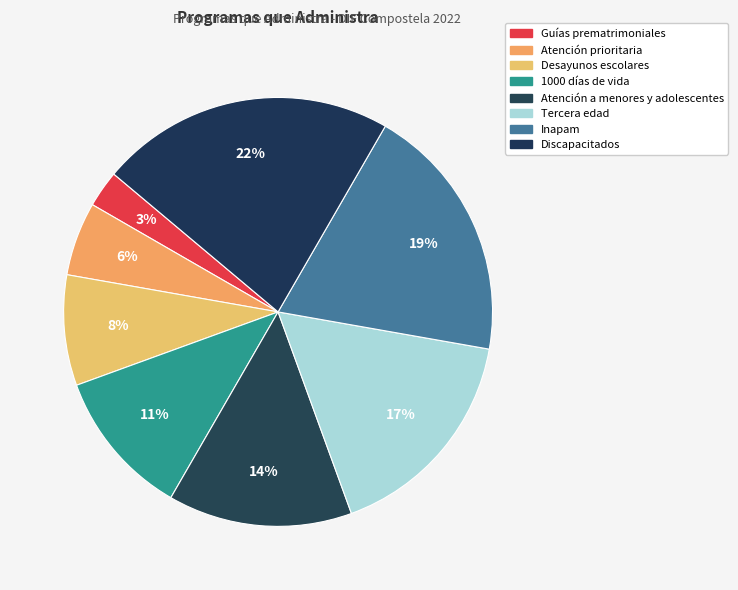

What is the largest slice in the pie chart?

Discapacitados